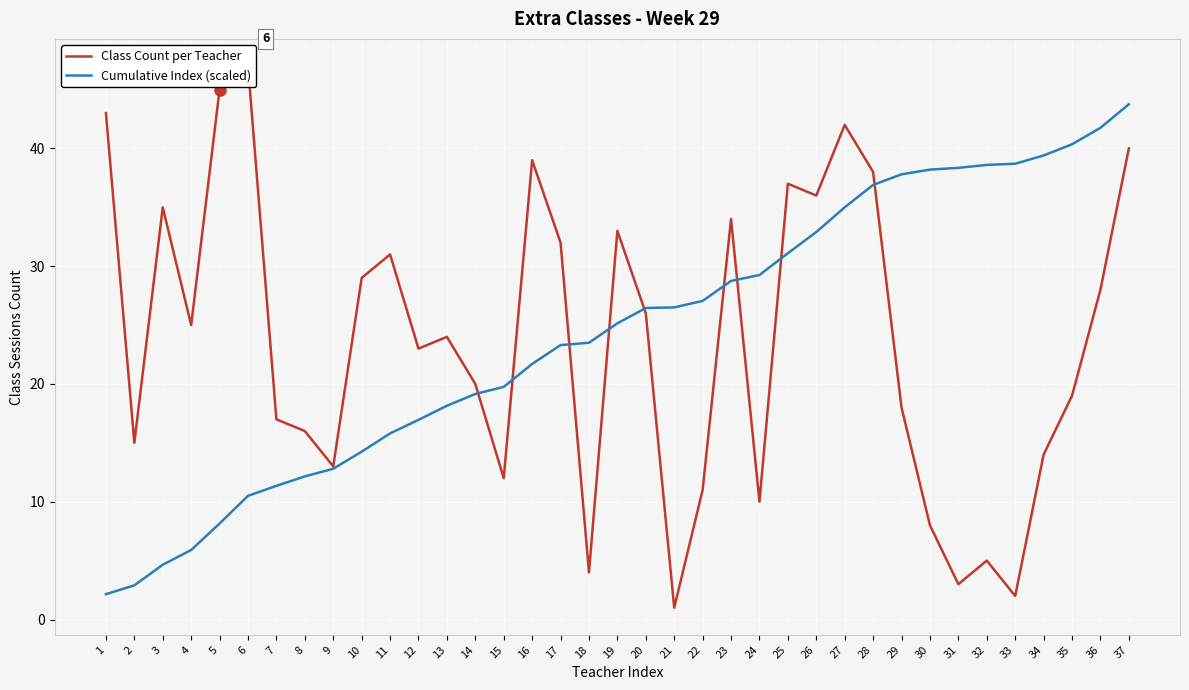

At which category does Class Count per Teacher reach its first local valley?

2